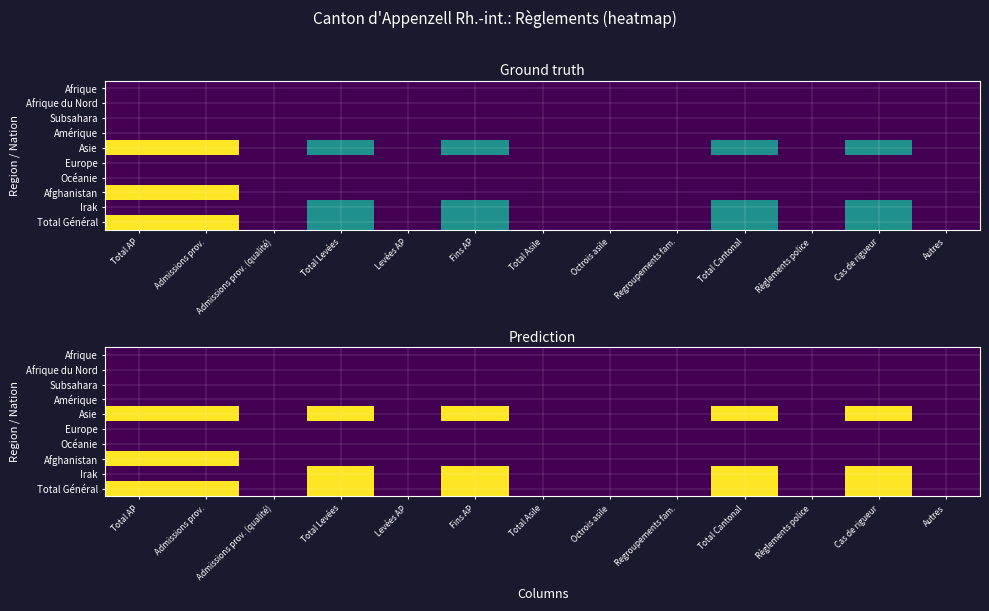

The value of Asie at Total Cantonal is 1. True or false?

True